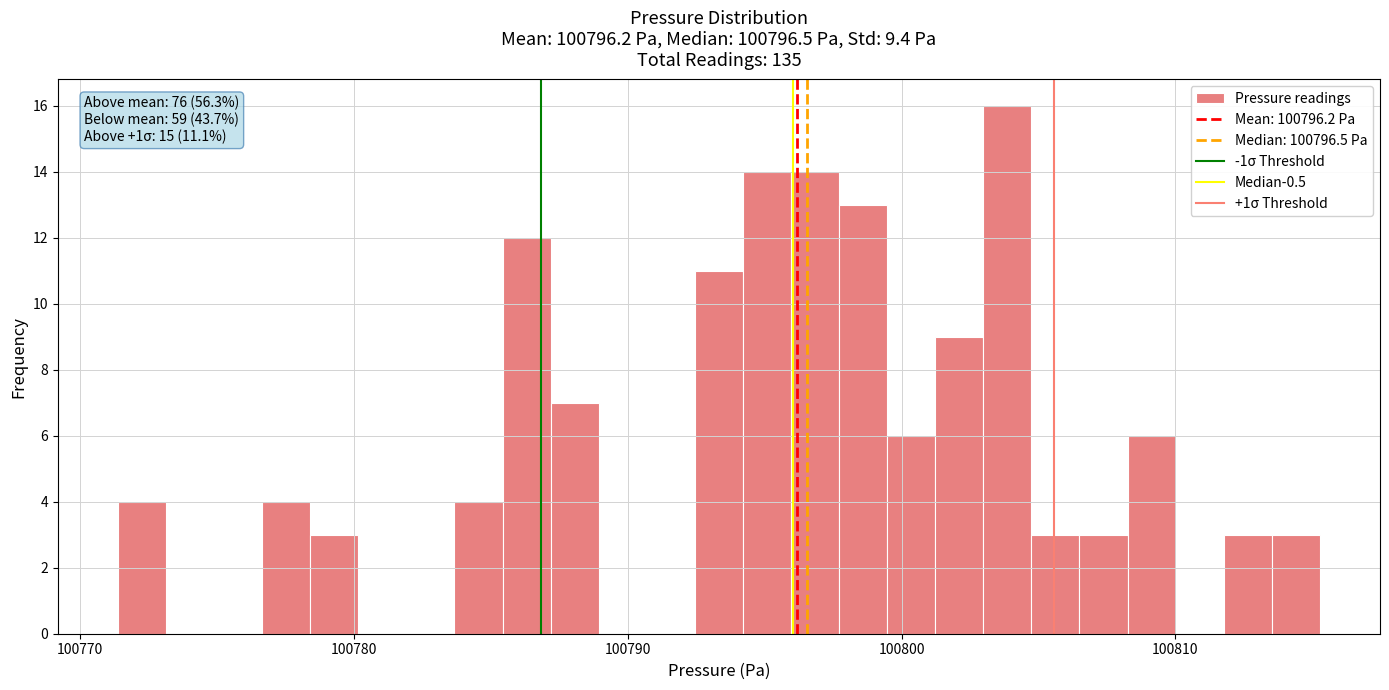

Around what value on the x-axis is the tallest bar? Give the approximate position of its centre, as read against the axis.

100804